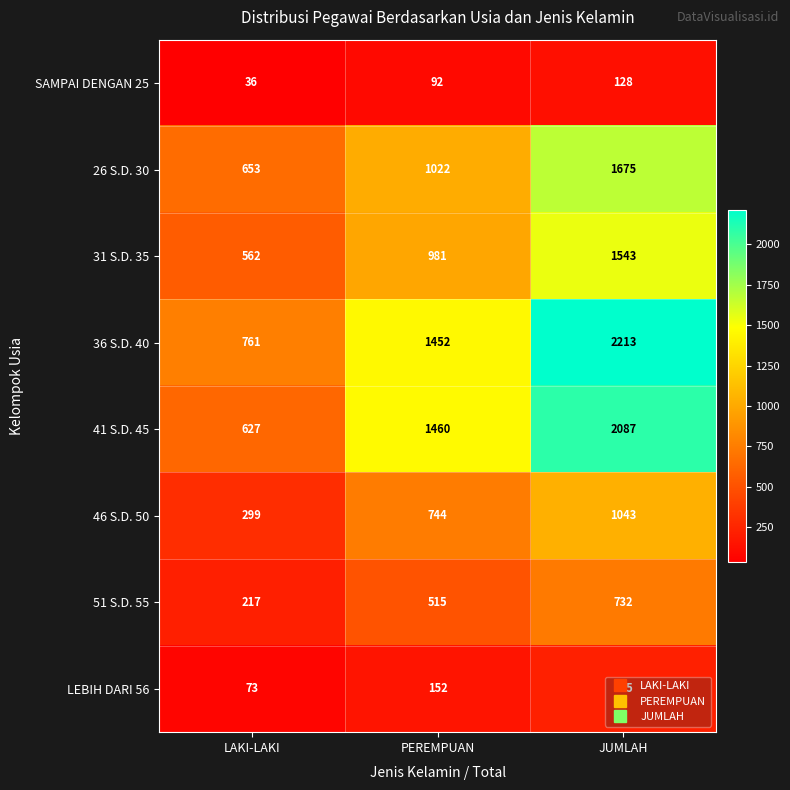

What is the average value of the 41 S.D. 45 series?

1391